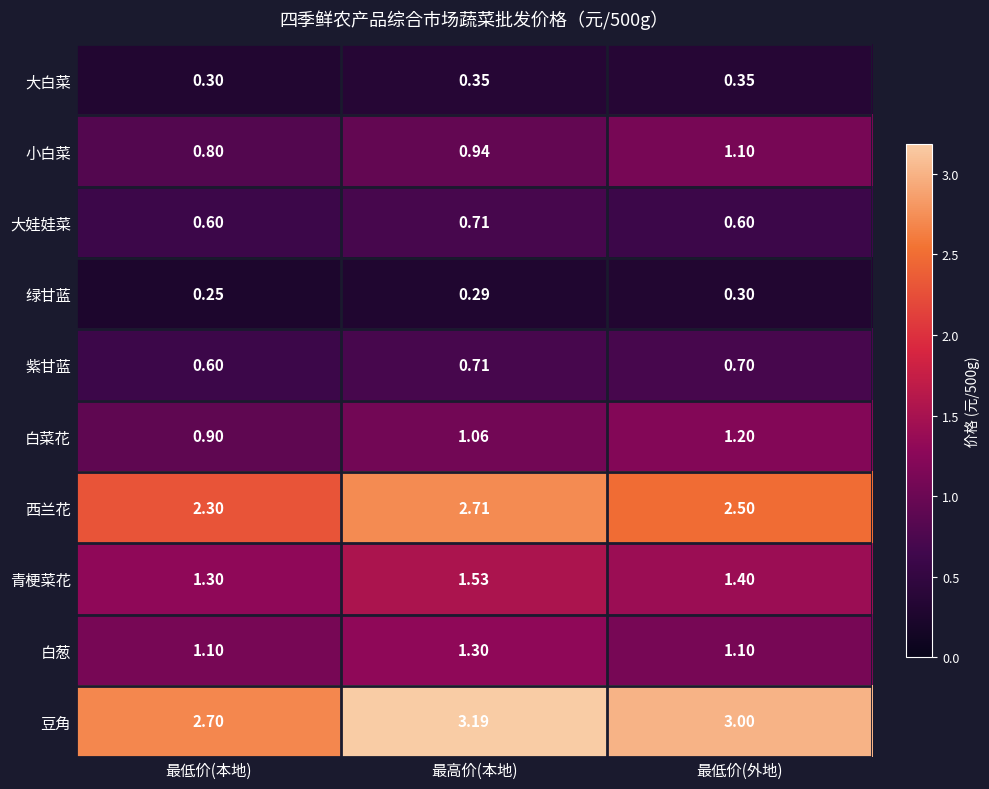

Between 最低价(本地) and 最高价(本地), which series saw the biggest shift?

豆角